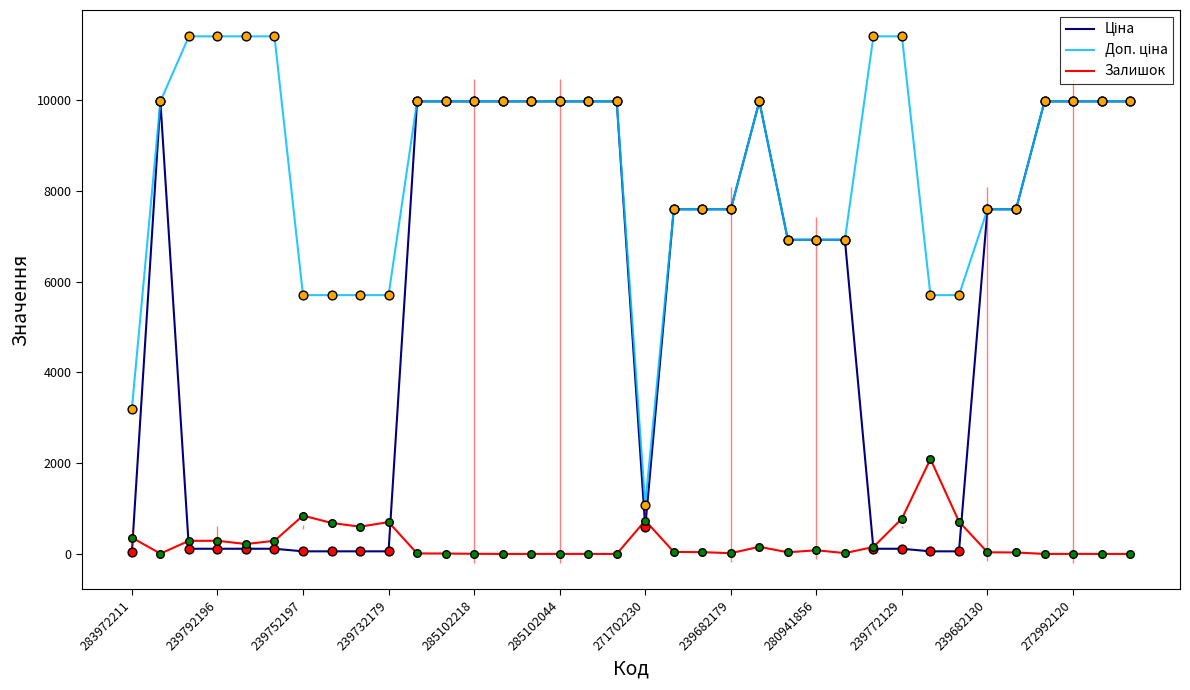

What are all the series names shown in the legend?

Ціна, Доп. ціна, Залишок